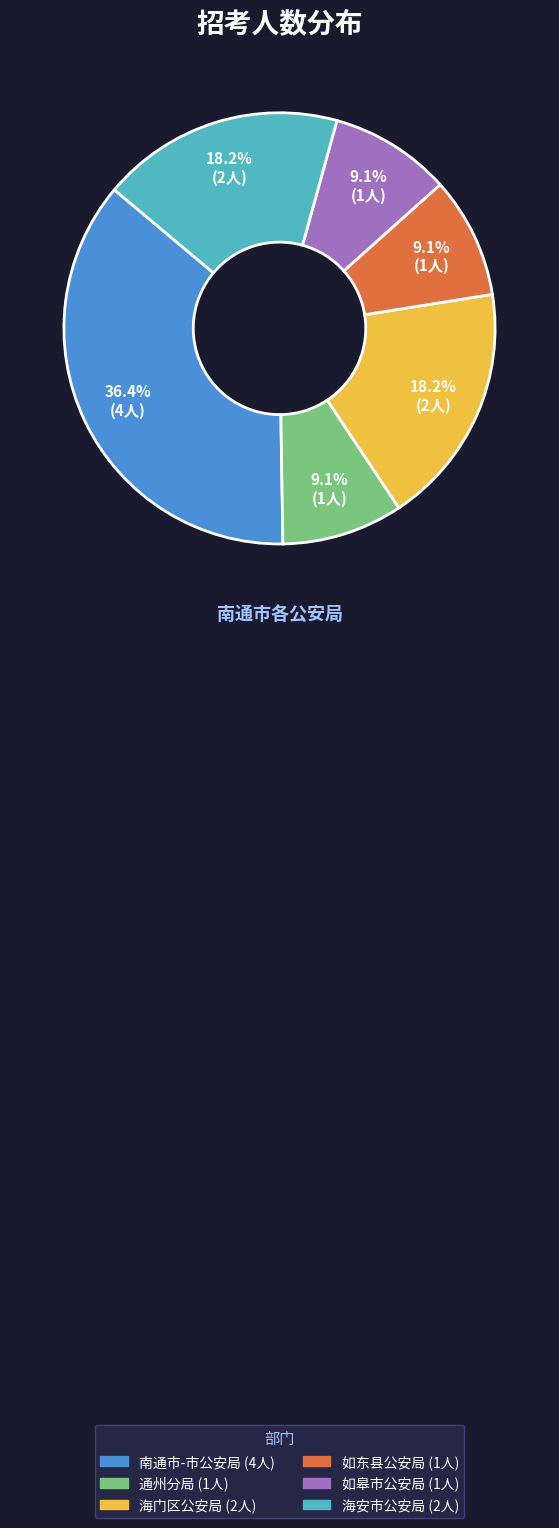

Is there a majority slice in this chart?

No